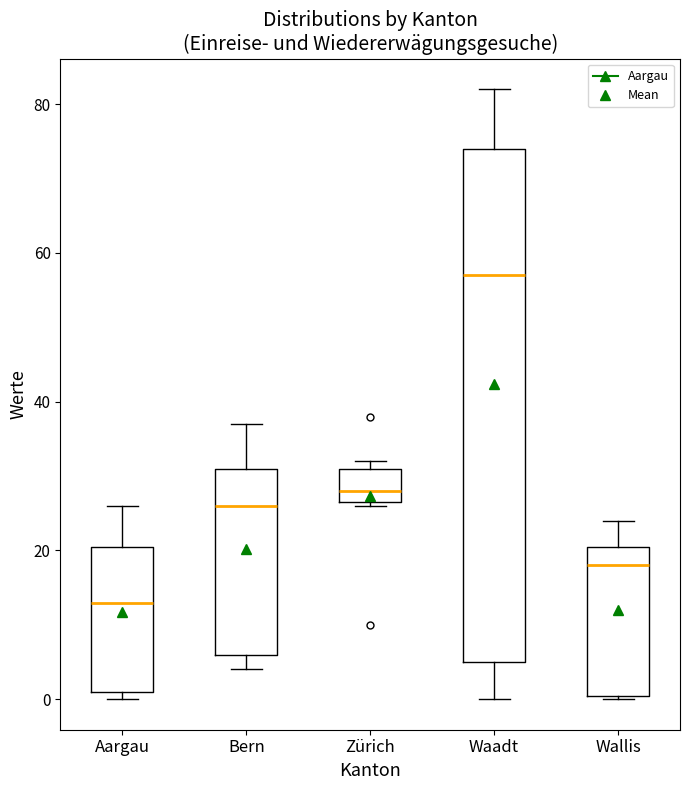

Reading left to right, read every box against the y-axis: the position of its median line, the range the box covers, and the ends of its whiskers. The values are not printed on the chart, so give them approximately, as read against the axis.

Aargau: median 14, box 2 to 20, whiskers 0 to 26
Bern: median 26, box 6 to 32, whiskers 4 to 38
Zürich: median 28, box 26 to 32, whiskers 26 to 32 (just above the box's upper edge)
Waadt: median 58, box 6 to 74, whiskers 0 to 82
Wallis: median 18, box 0 to 20, whiskers 0 to 24